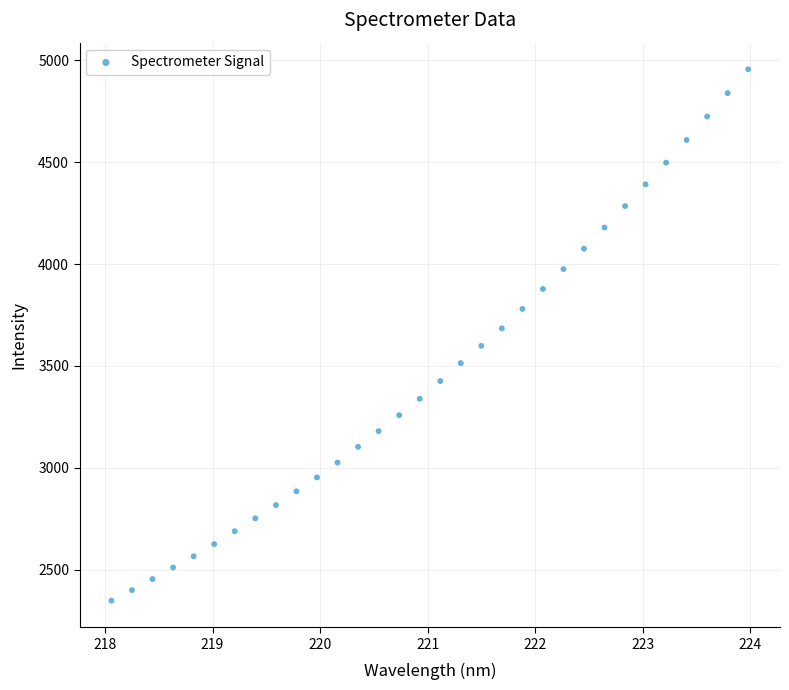

What is the range of Y values (max minus min)?

2607.3